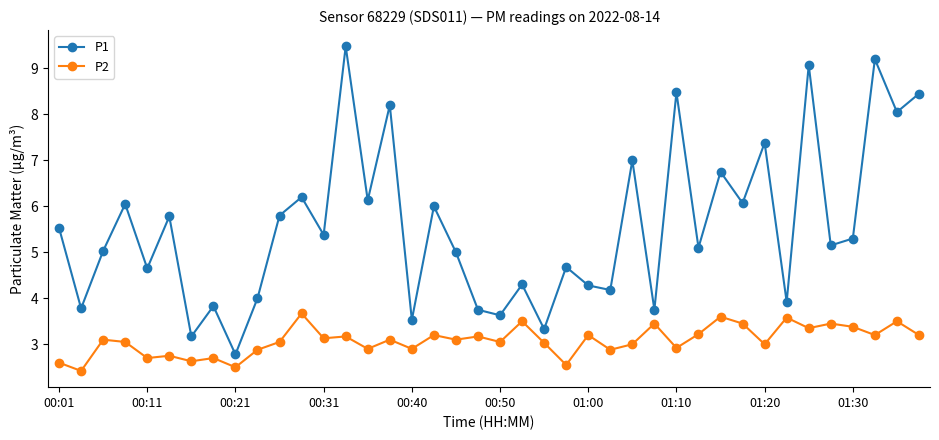

True or false: P1 and P2 intersect in this chart.

False